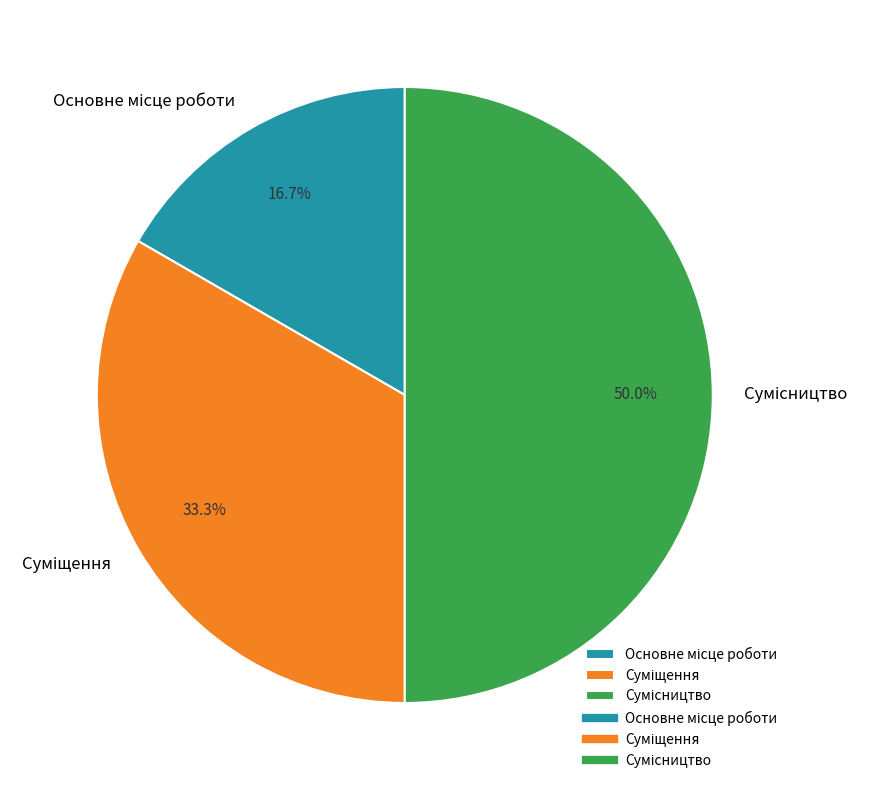

Which category has the biggest portion of the pie?

Сумісництво